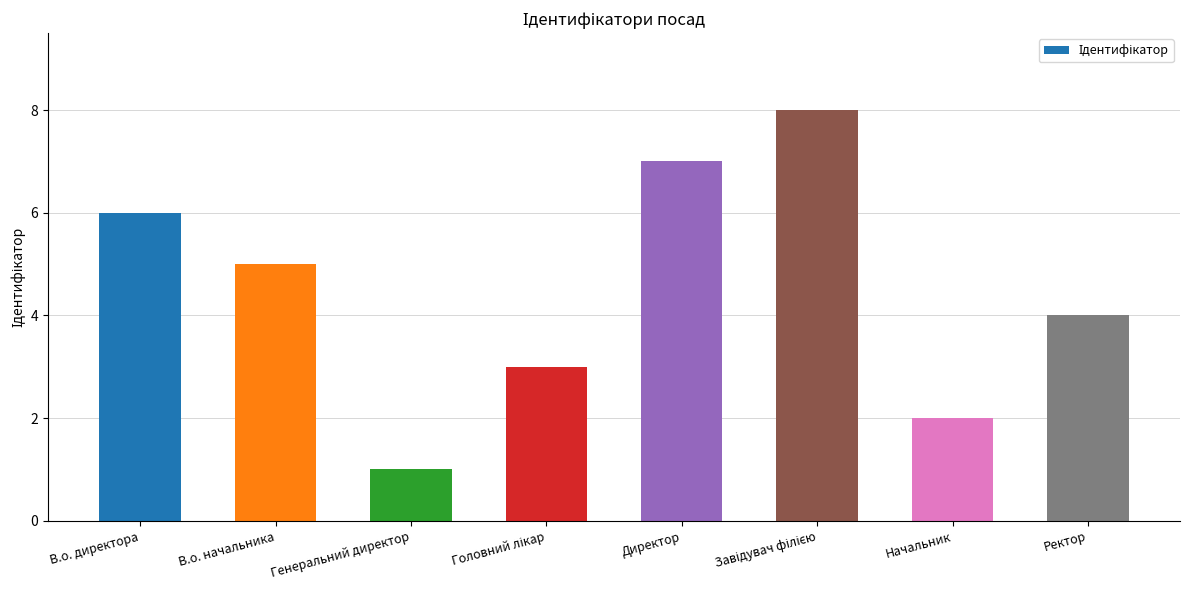

What is the change in value from Генеральний директор to Директор?

+6